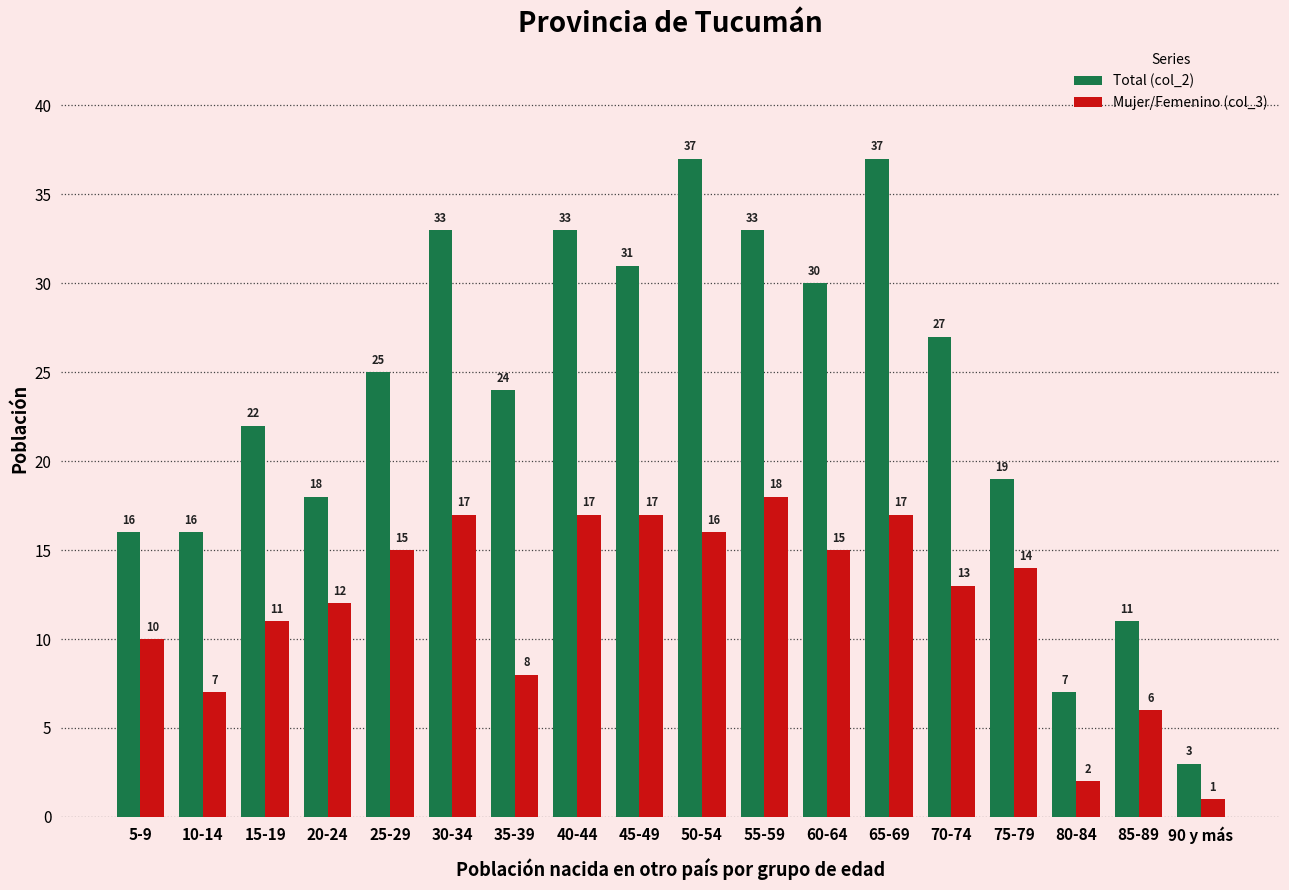

The Total (col_2) series shows 25 at 25-29. True or false?

True